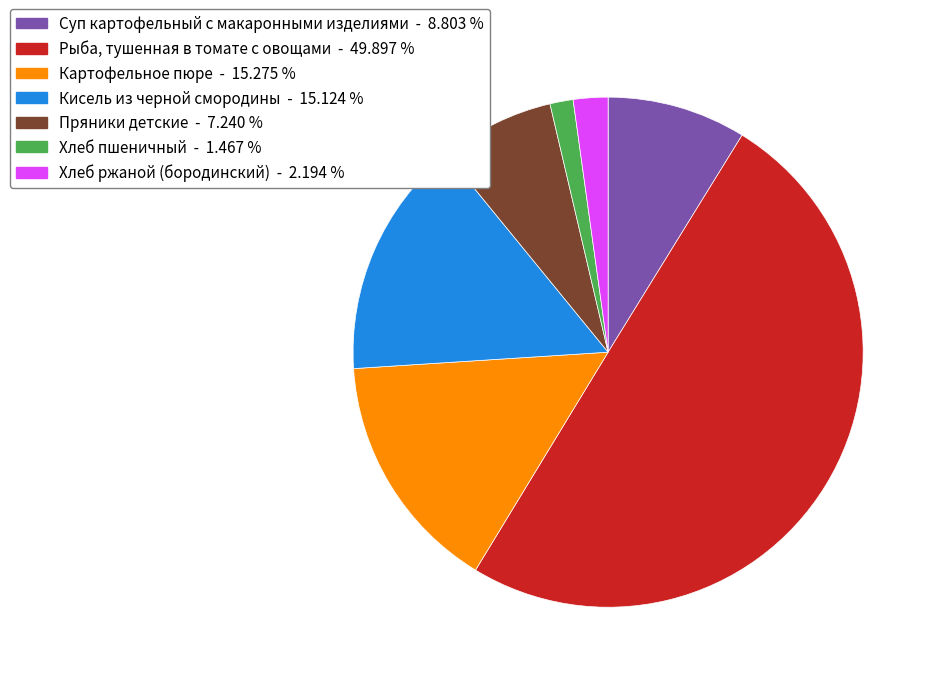

Which has a higher value, Картофельное пюре - 15.275 % or Пряники детские - 7.240 %?

Картофельное пюре - 15.275 %